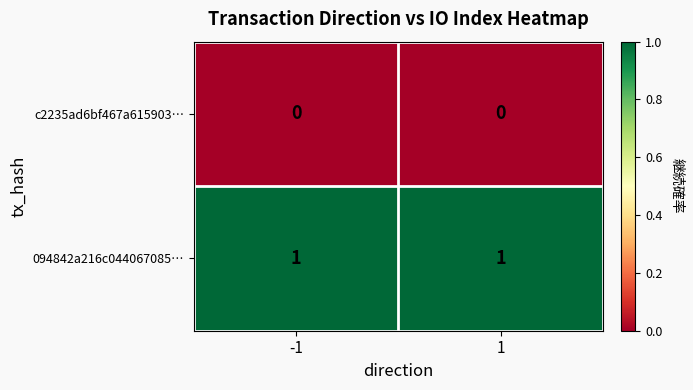

The c2235ad6bf467a615903… series shows 0 at -1. True or false?

True